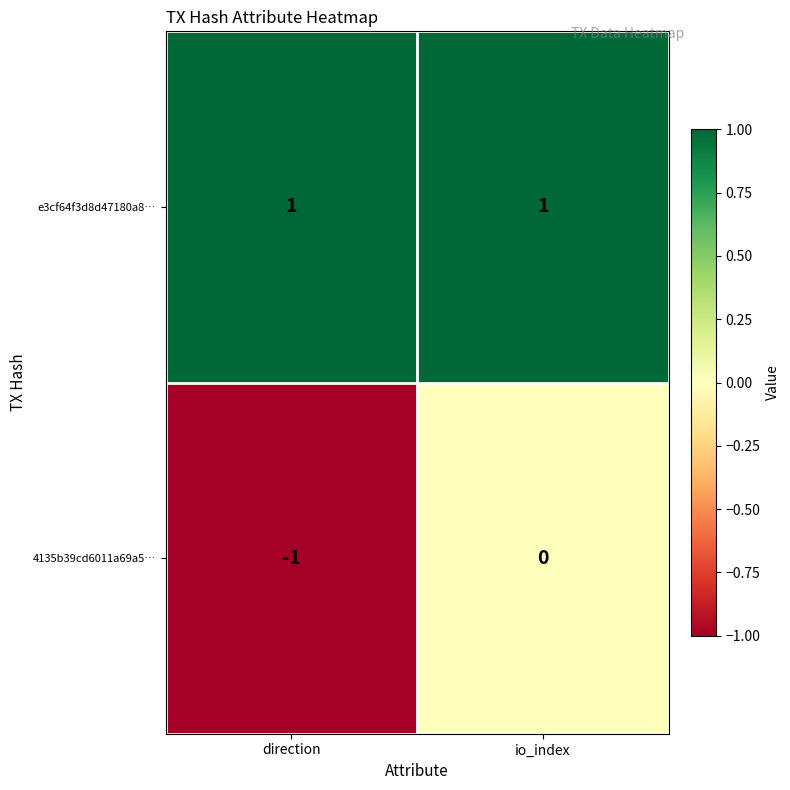

List the series in order of their overall mean, highest first.

e3cf64f3d8d47180a8…, 4135b39cd6011a69a5…